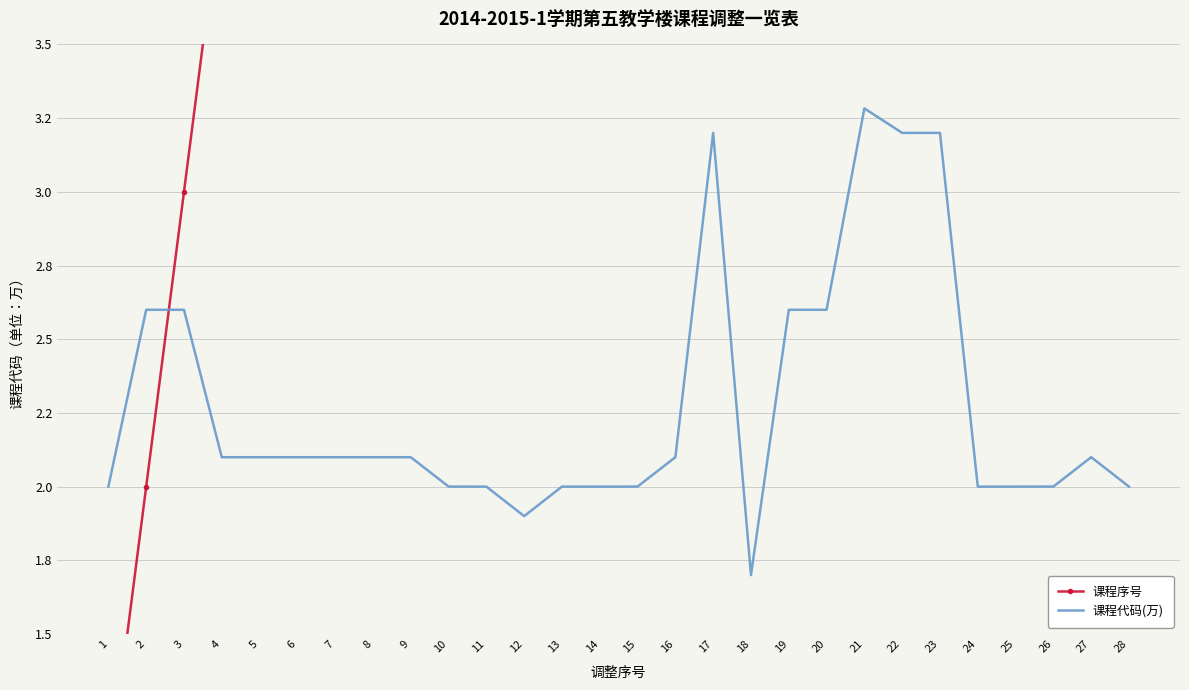

At which label does 课程序号 first exceed 15?

16